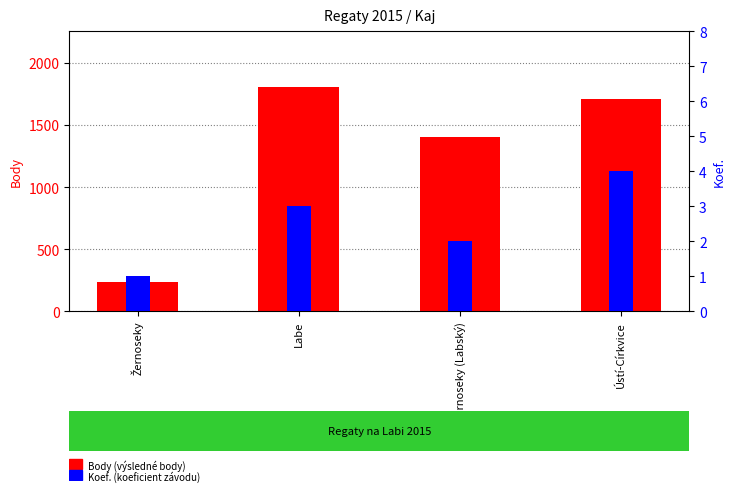

Which has a higher value, Ústí-Církvice or Žernoseky (Labský)?

Ústí-Církvice